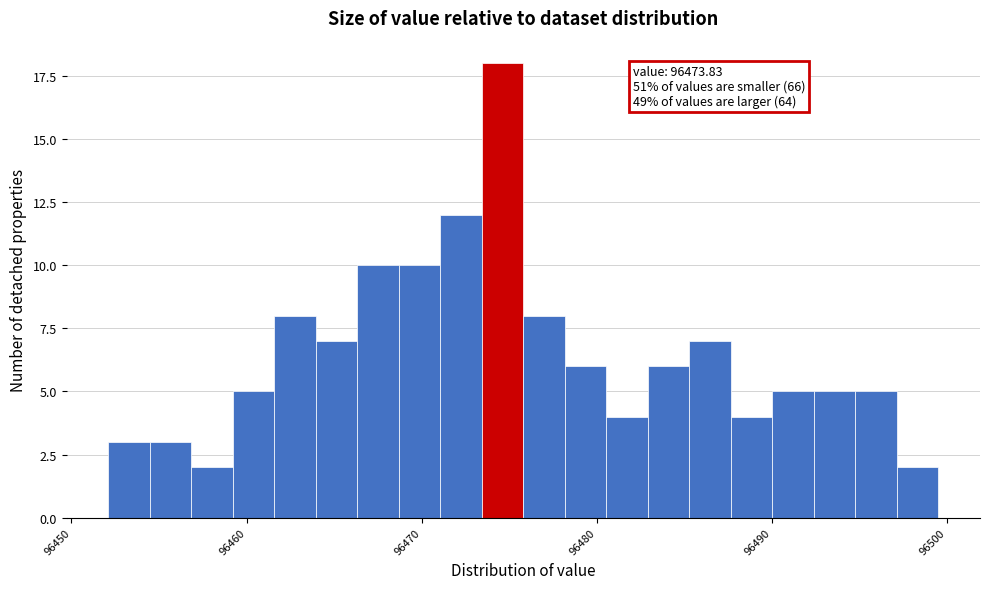

Around what value on the x-axis is the tallest bar? Give the approximate position of its centre, as read against the axis.

96475